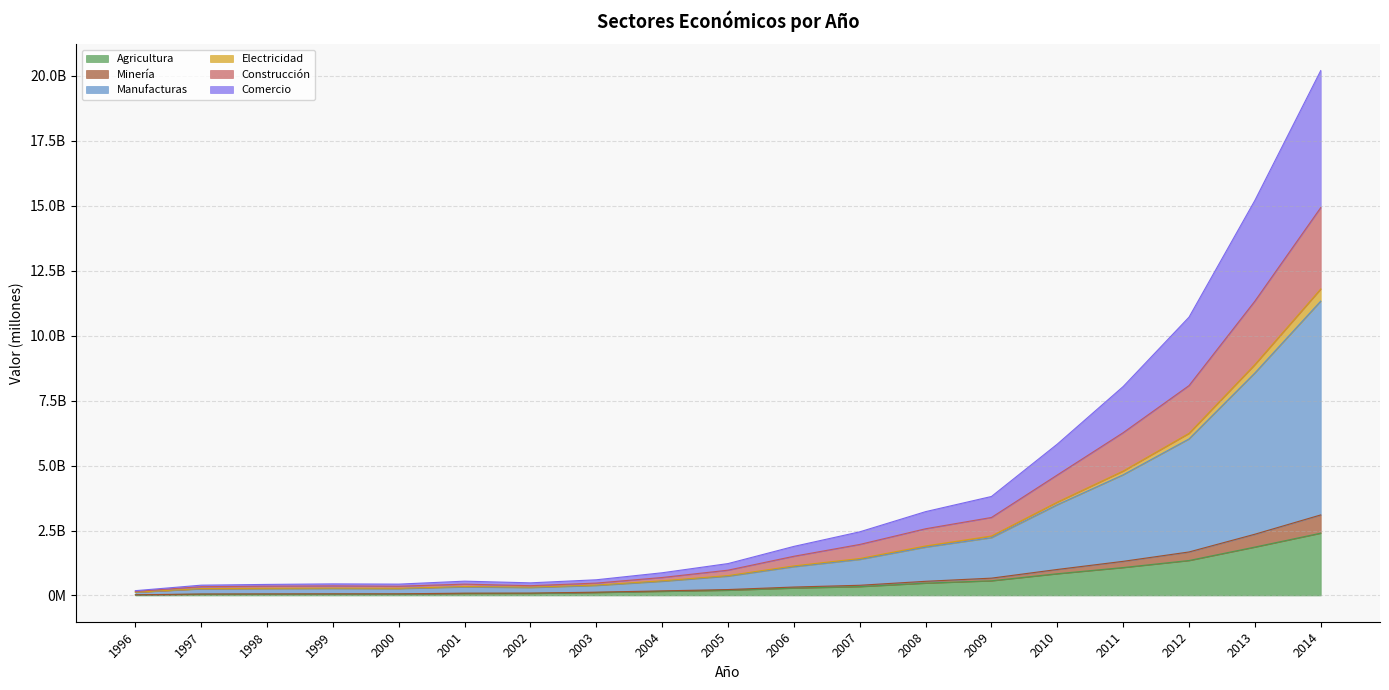

What is the value of the Electricidad point at the 5th from the left?

263577330.3